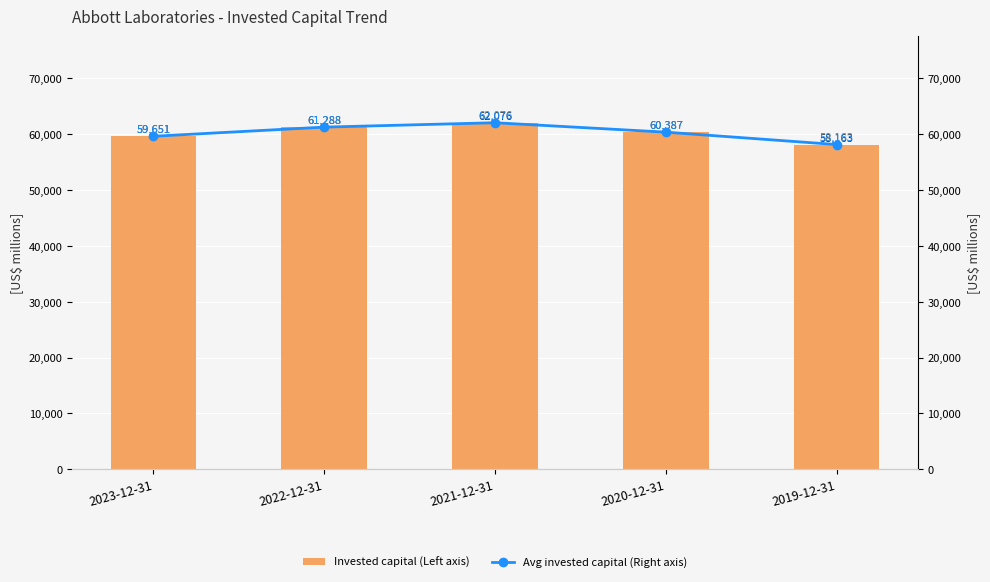

At 2021-12-31, list the series in order from largest to smallest.

Invested capital (Left axis), Avg invested capital (Right axis)